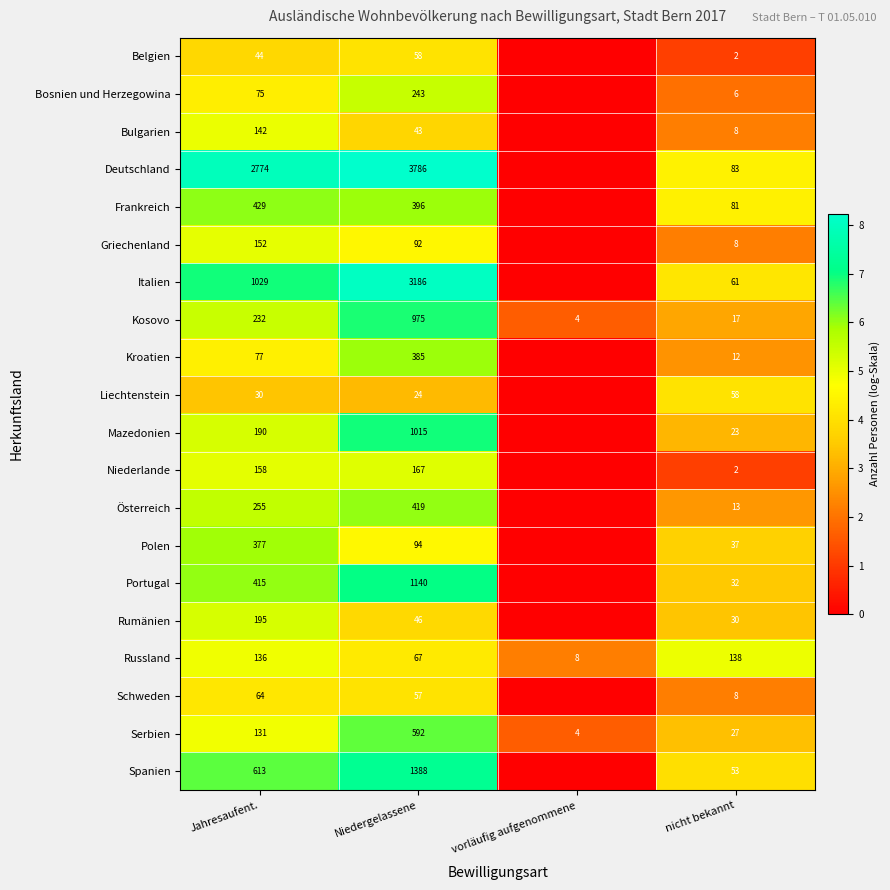

Count the number of data series in this chart.

20